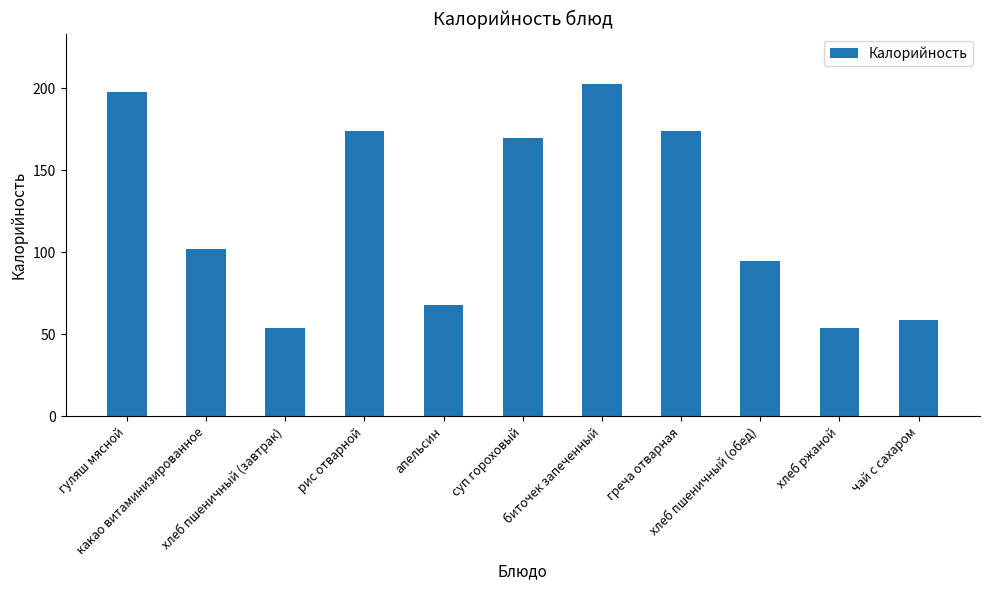

The value at суп гороховый is 170. True or false?

True